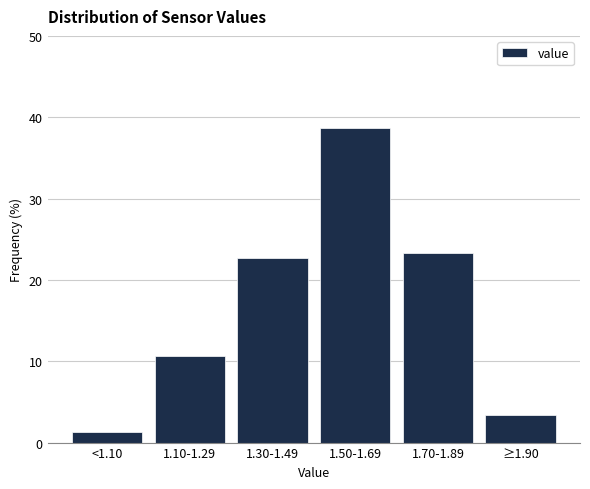

Reading right to left, extract all data points from this chart.

≥1.90=3.3	1.70-1.89=23.3	1.50-1.69=38.7	1.30-1.49=22.7	1.10-1.29=10.7	<1.10=1.3